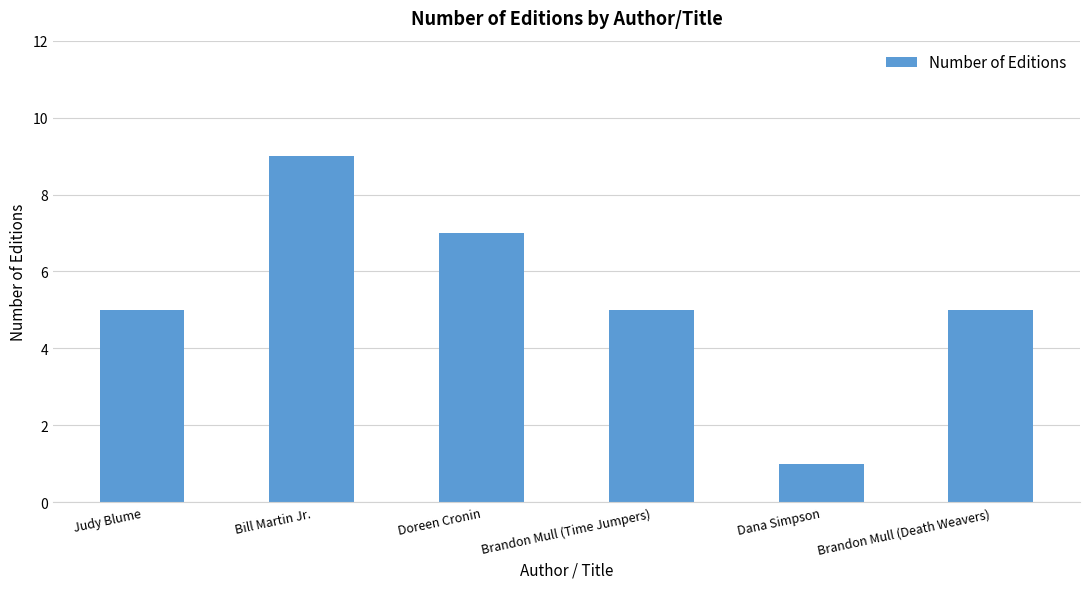

What is the label of the 1st bar from the right?

Brandon Mull (Death Weavers)